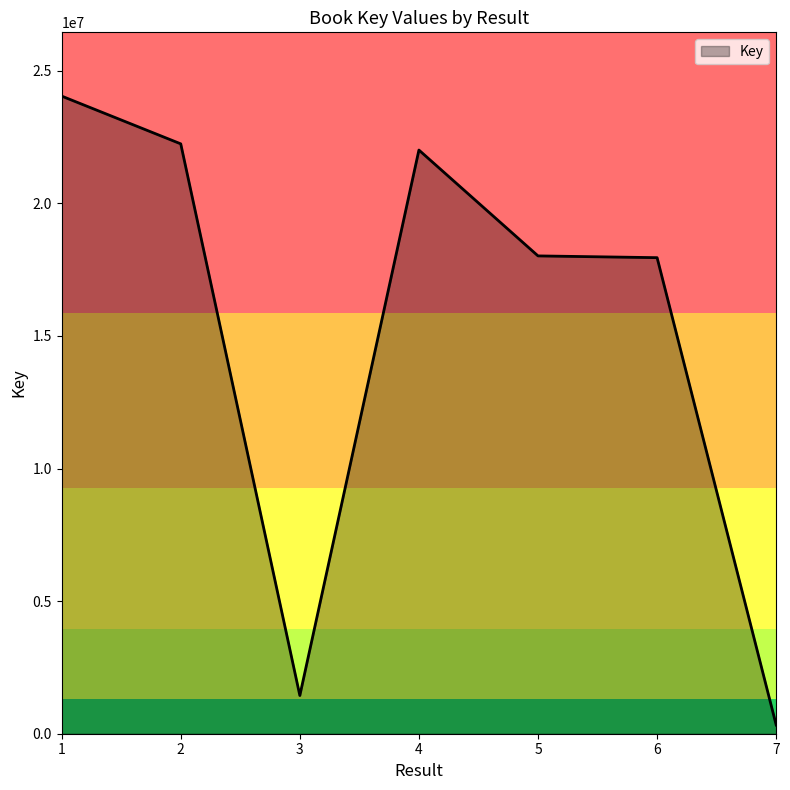

Does the chart display data point markers on the line(s)?

No